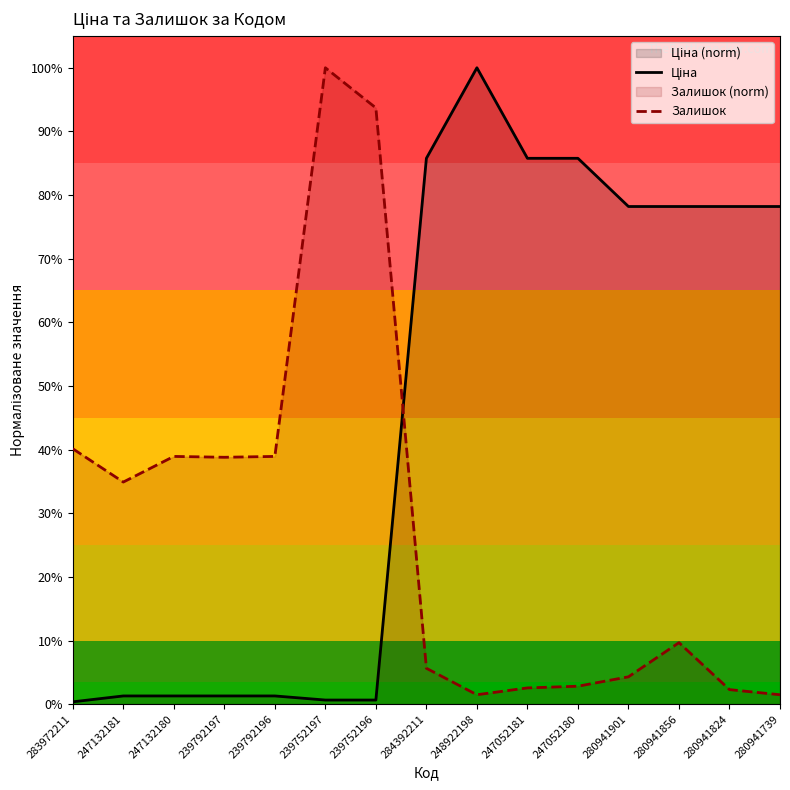

Which series has the widest spread of values?

Ціна